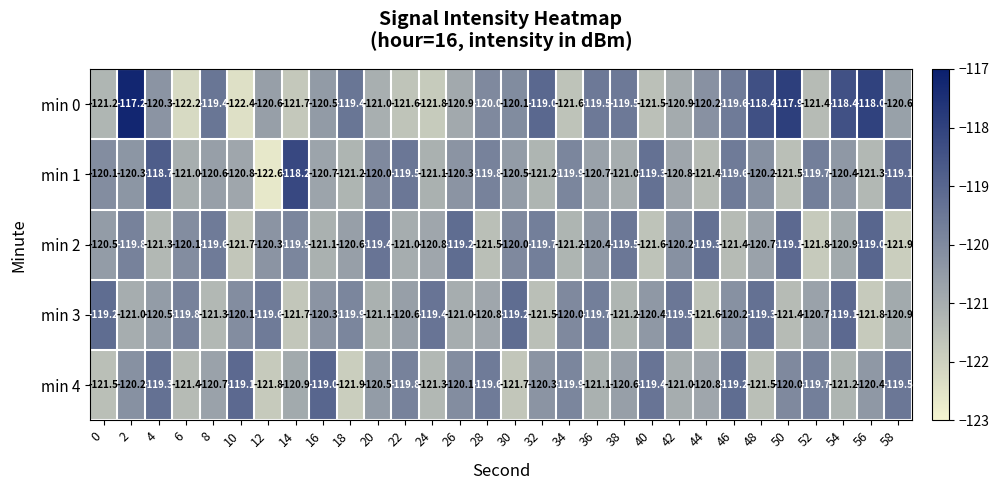

Which series has the largest total across all categories?

min 0